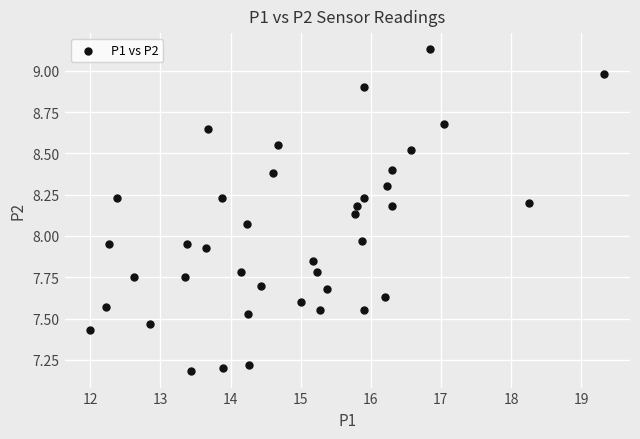

What is the range of X values (max minus min)?

7.3